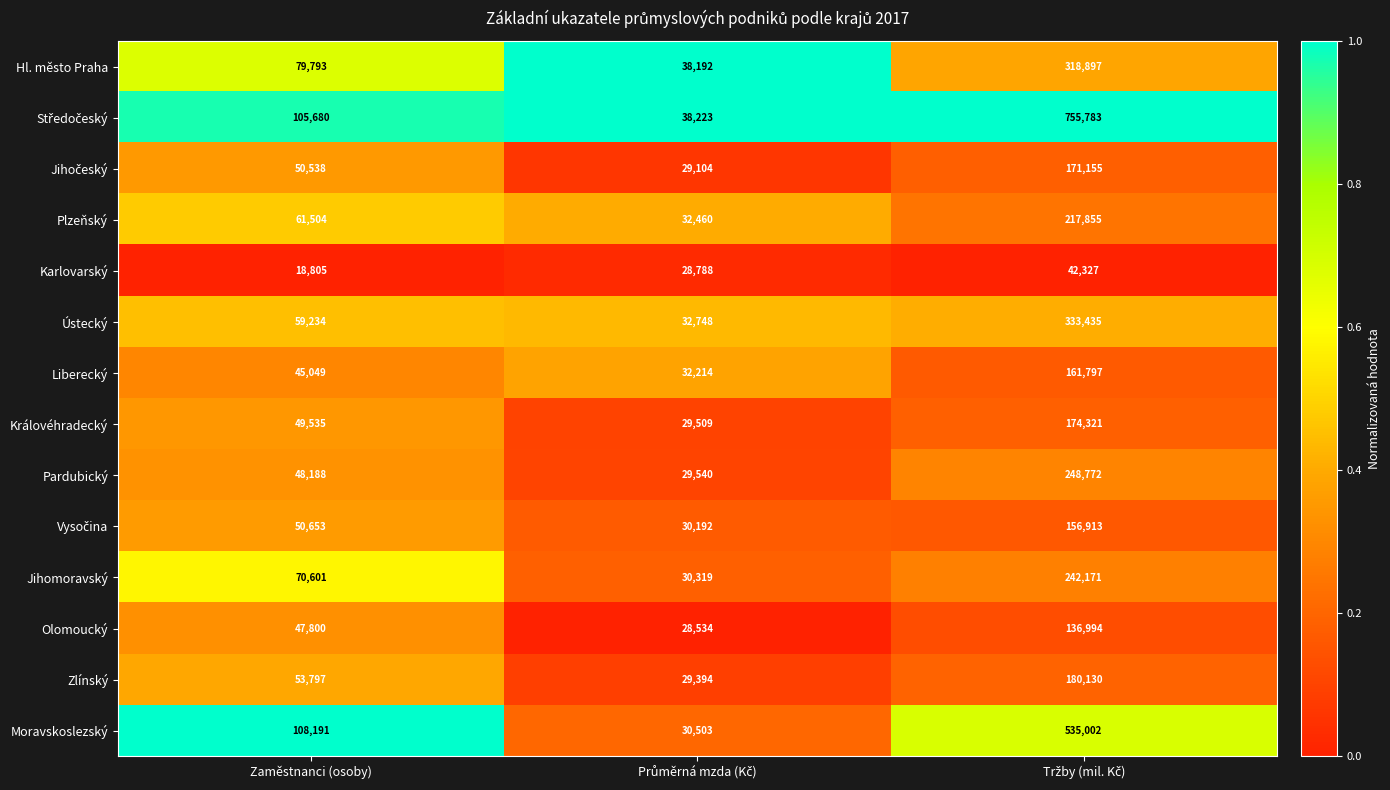

What is the difference between the maximum and minimum values in the Karlovarský series?

23522